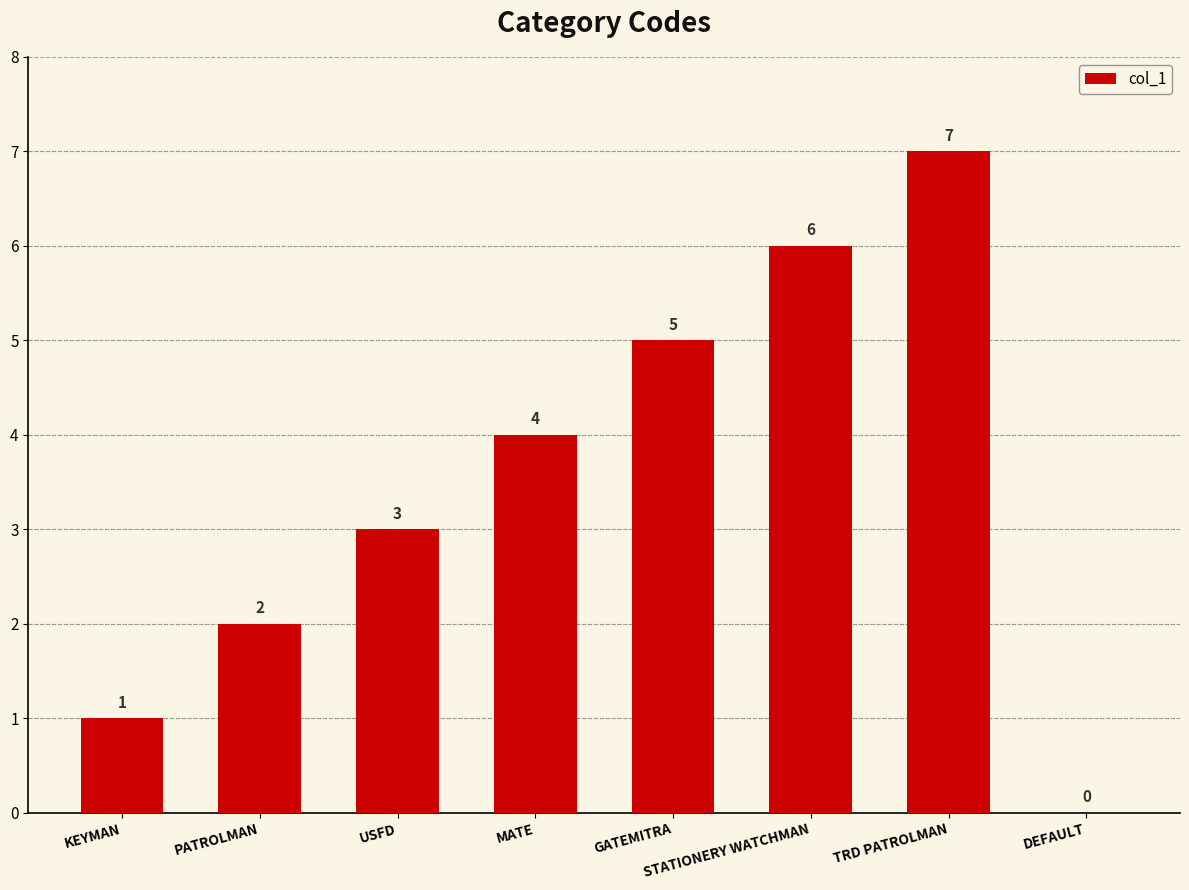

What is the change in value from GATEMITRA to DEFAULT?

-5